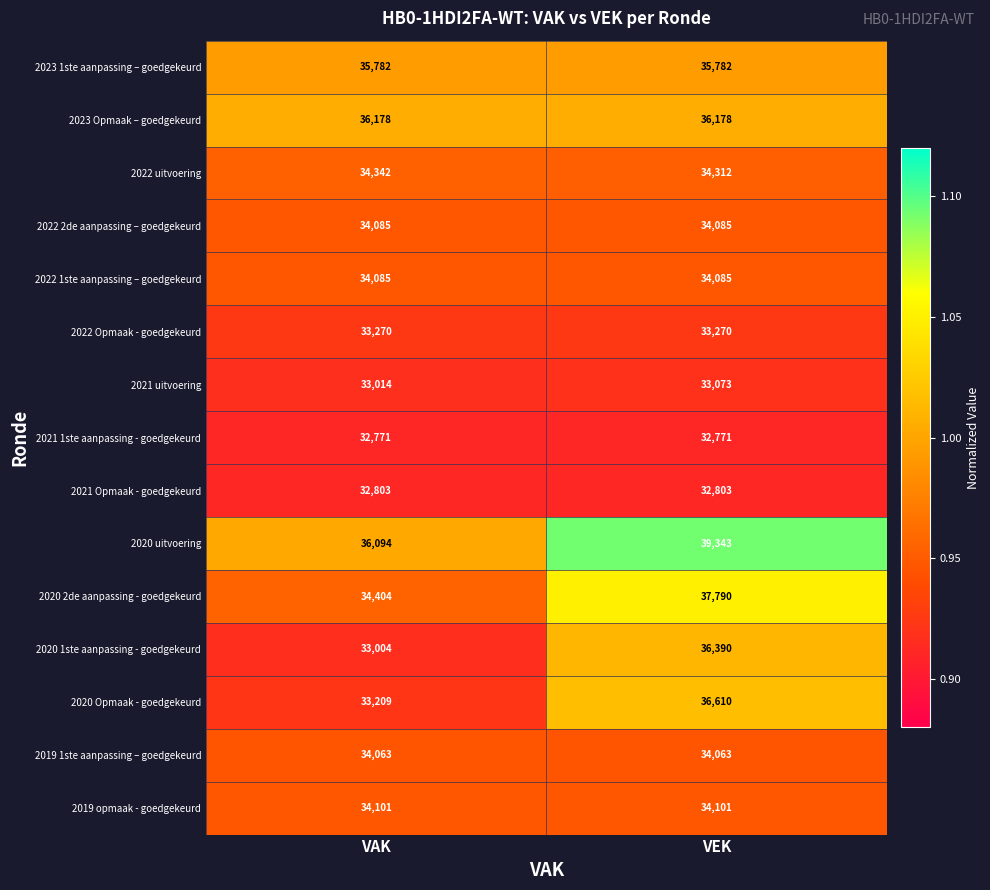

Reading left to right, extract all data points from this chart.

2023 1ste aanpassing – goedgekeurd: VAK=35782	VEK=35782
2023 Opmaak – goedgekeurd: VAK=36178	VEK=36178
2022 uitvoering: VAK=34342	VEK=34312
2022 2de aanpassing – goedgekeurd: VAK=34085	VEK=34085
2022 1ste aanpassing – goedgekeurd: VAK=34085	VEK=34085
2022 Opmaak - goedgekeurd: VAK=33270	VEK=33270
2021 uitvoering: VAK=33014	VEK=33073
2021 1ste aanpassing - goedgekeurd: VAK=32771	VEK=32771
2021 Opmaak - goedgekeurd: VAK=32803	VEK=32803
2020 uitvoering: VAK=36094	VEK=39343
2020 2de aanpassing - goedgekeurd: VAK=34404	VEK=37790
2020 1ste aanpassing - goedgekeurd: VAK=33004	VEK=36390
2020 Opmaak - goedgekeurd: VAK=33209	VEK=36610
2019 1ste aanpassing – goedgekeurd: VAK=34063	VEK=34063
2019 opmaak - goedgekeurd: VAK=34101	VEK=34101